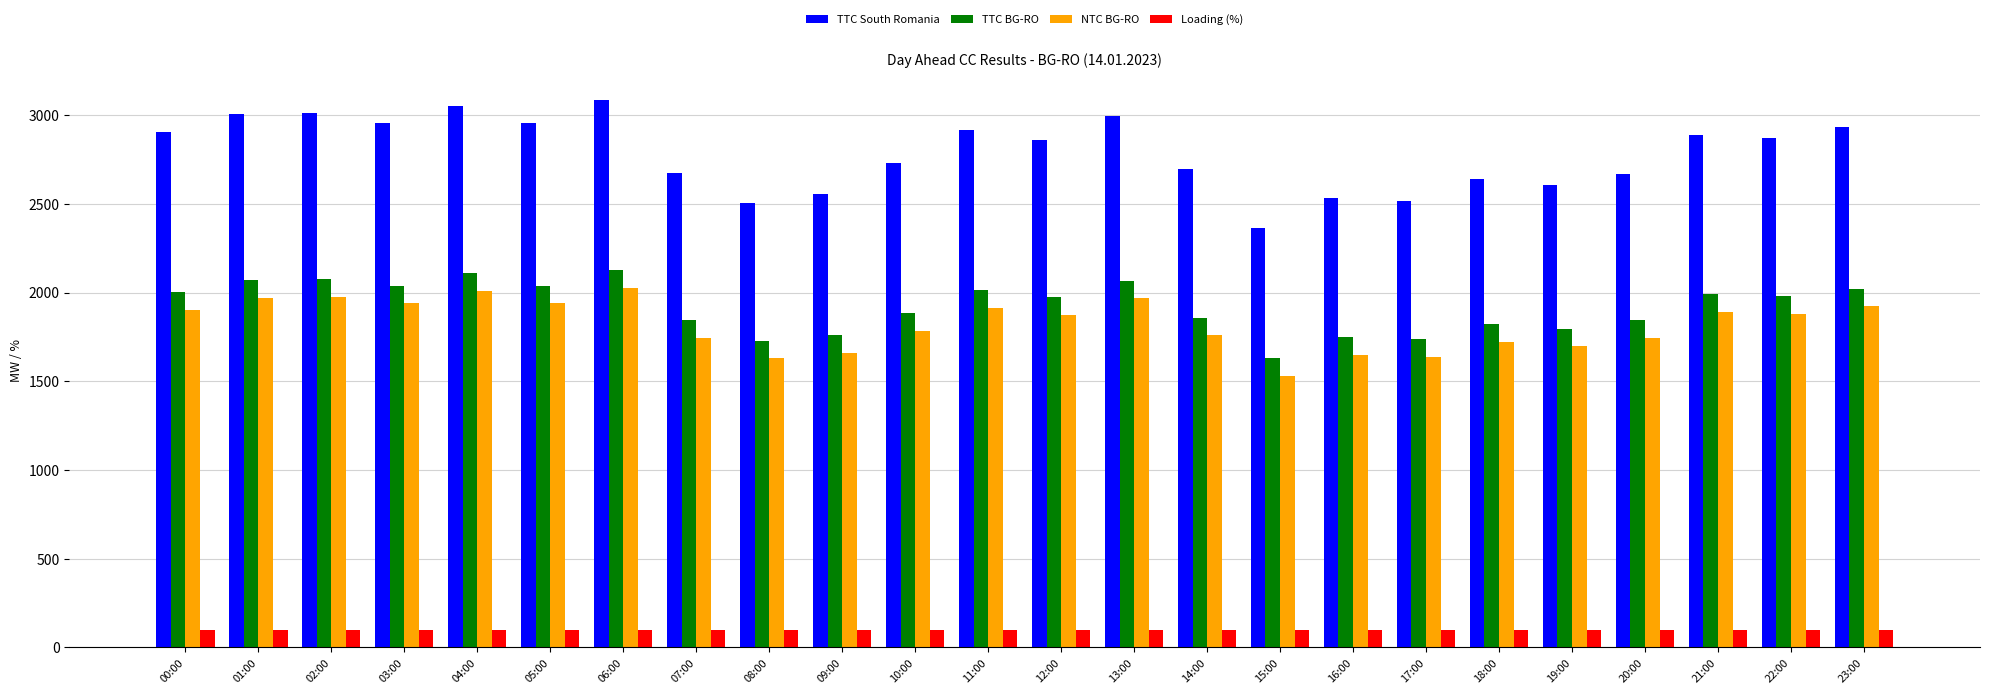

The TTC South Romania series shows 3552 at 17:00. True or false?

False